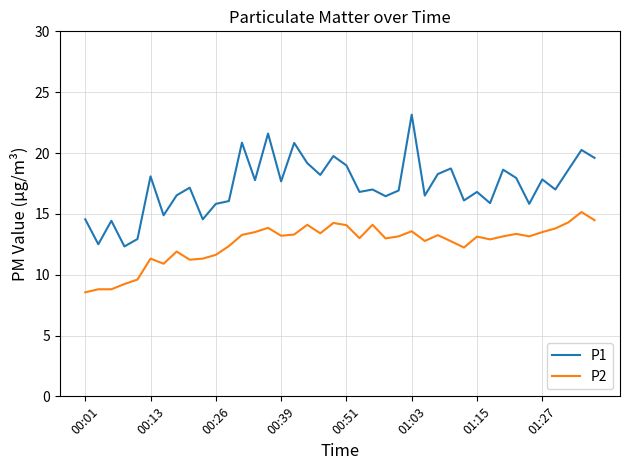

What is the difference between the maximum and minimum values in the P2 series?

6.6